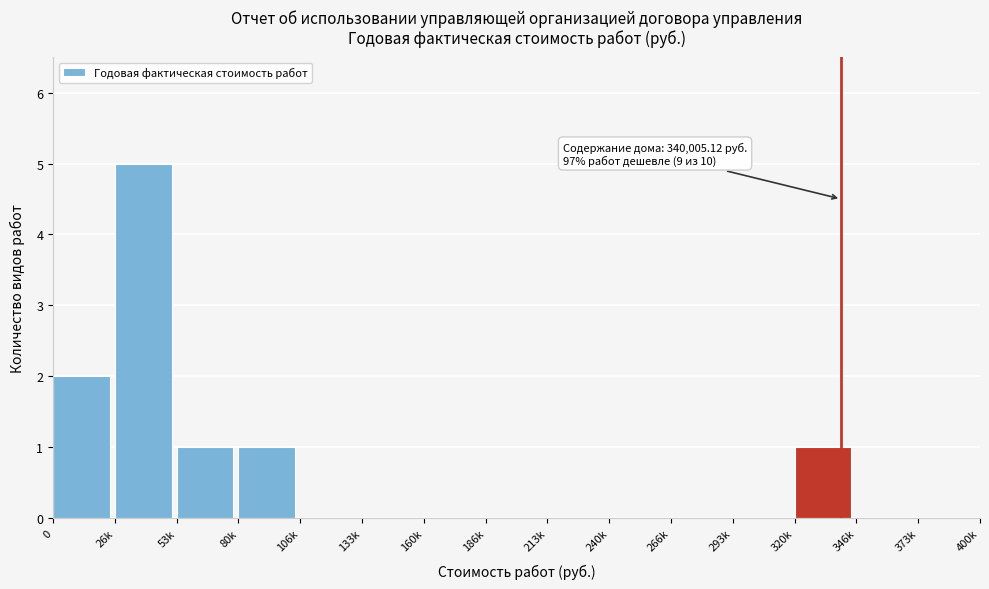

Reading right to left, what are all the values shown in this chart?

373k=0	346k=0	320k=1	293k=0	266k=0	240k=0	213k=0	186k=0	160k=0	133k=0	106k=0	80k=1	53k=1	26k=5	0=2